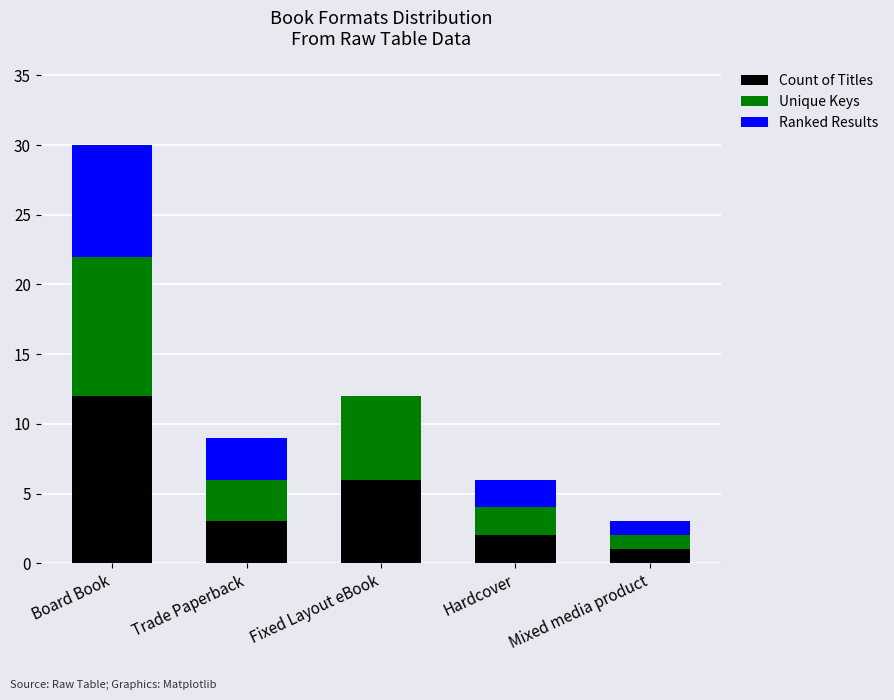

What is the sum of all Count of Titles values?

24